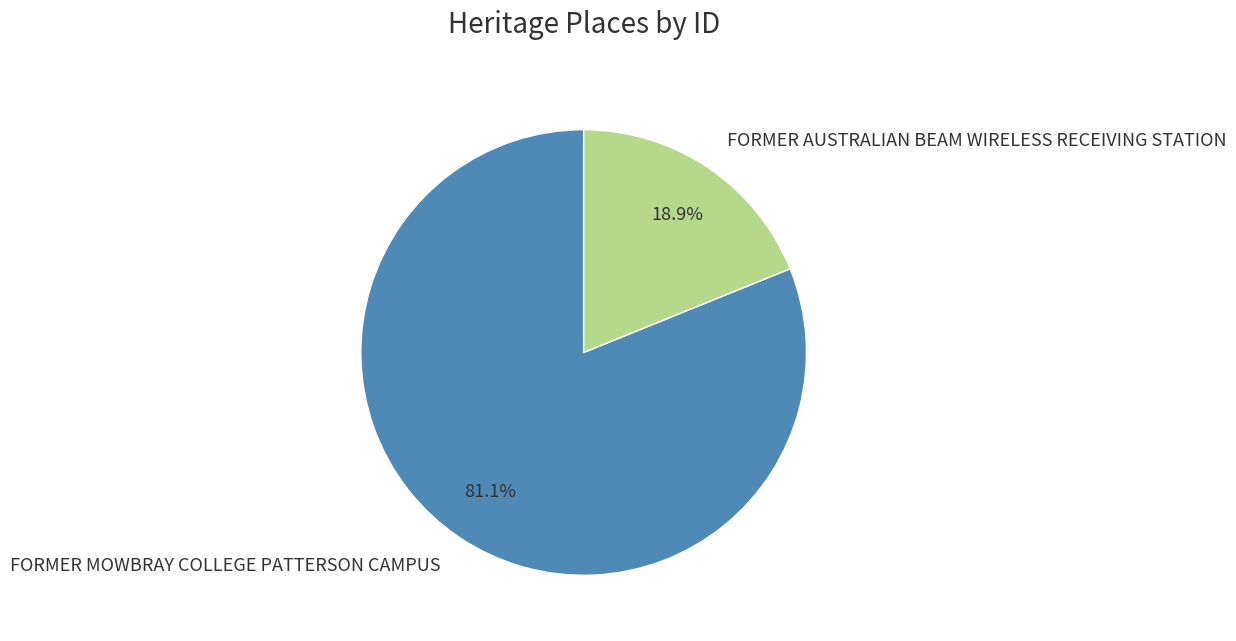

Is it true that FORMER AUSTRALIAN BEAM WIRELESS RECEIVING STATION is 14% of the pie?

False